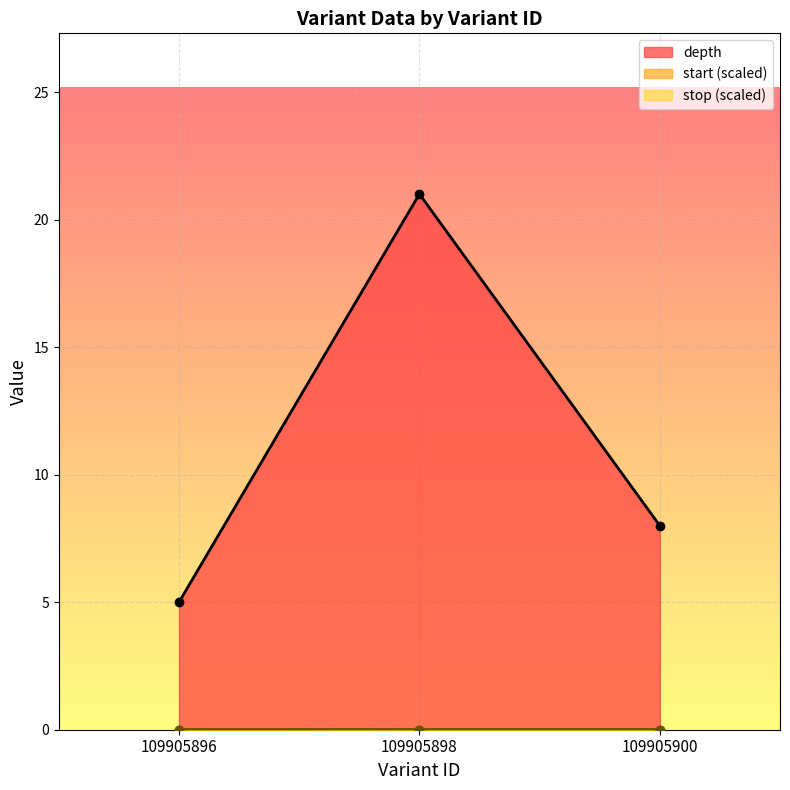

Which series changed the most between 109905896 and 109905898?

depth